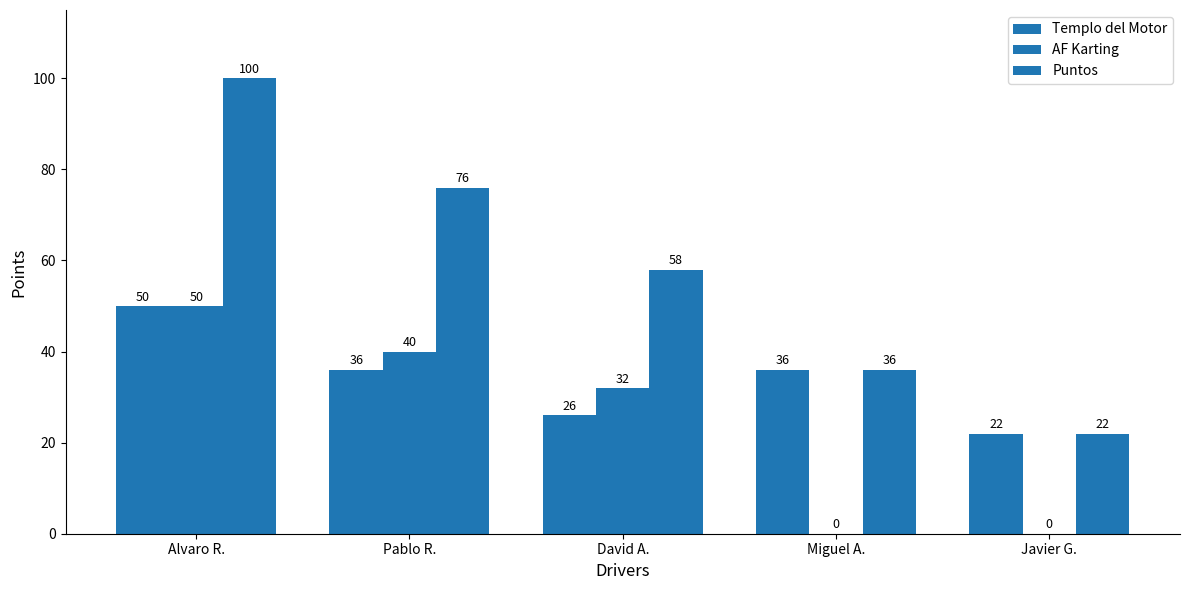

At which label does AF Karting reach its minimum?

Miguel A.